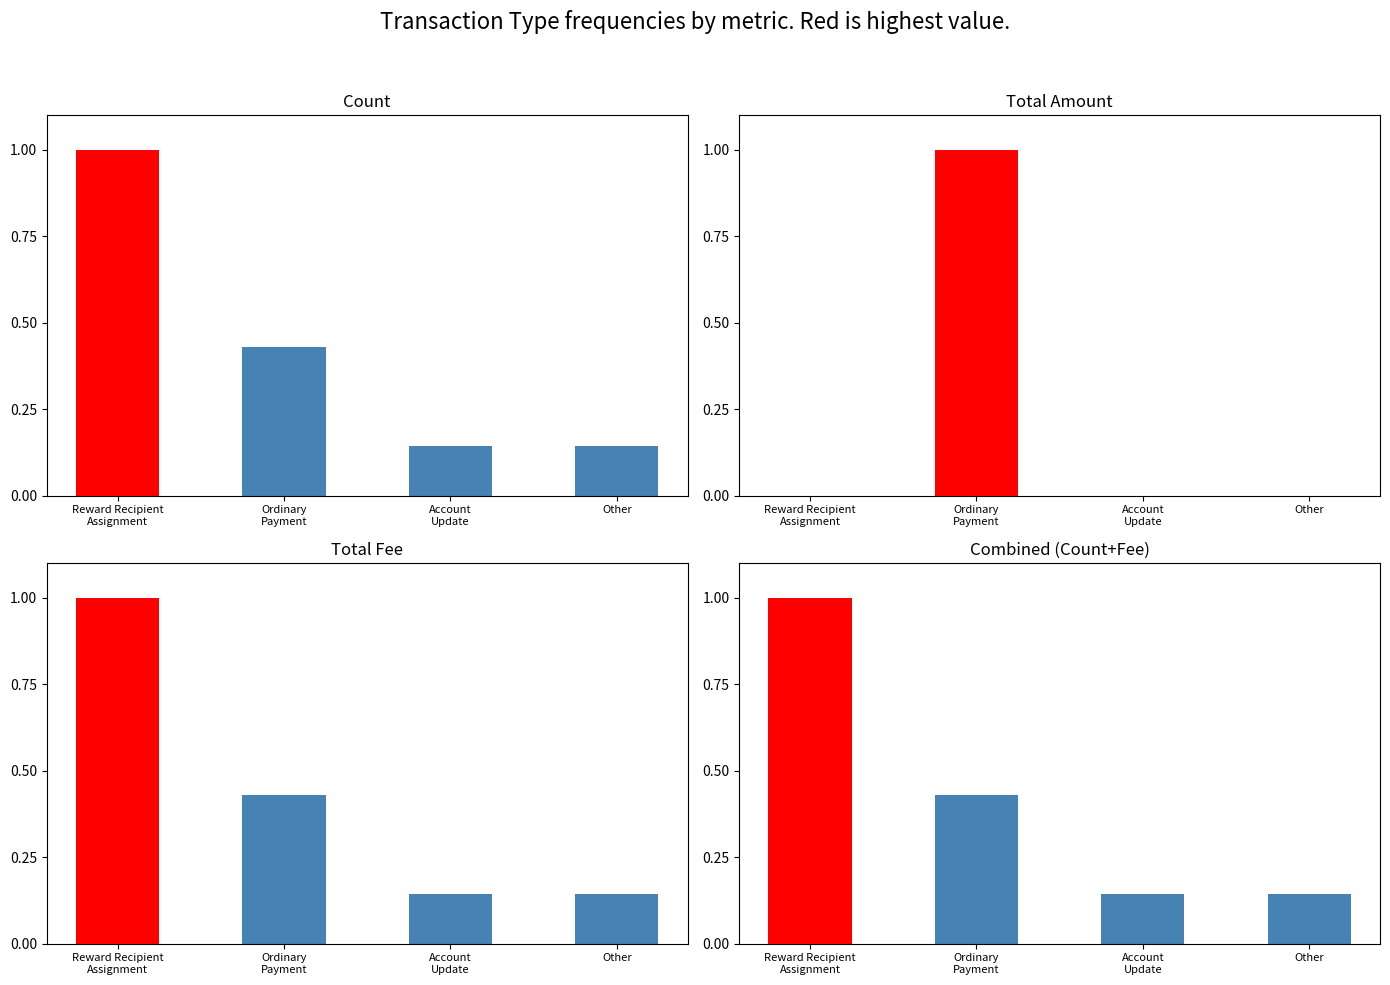

Which series has the widest spread of values?

Total Amount